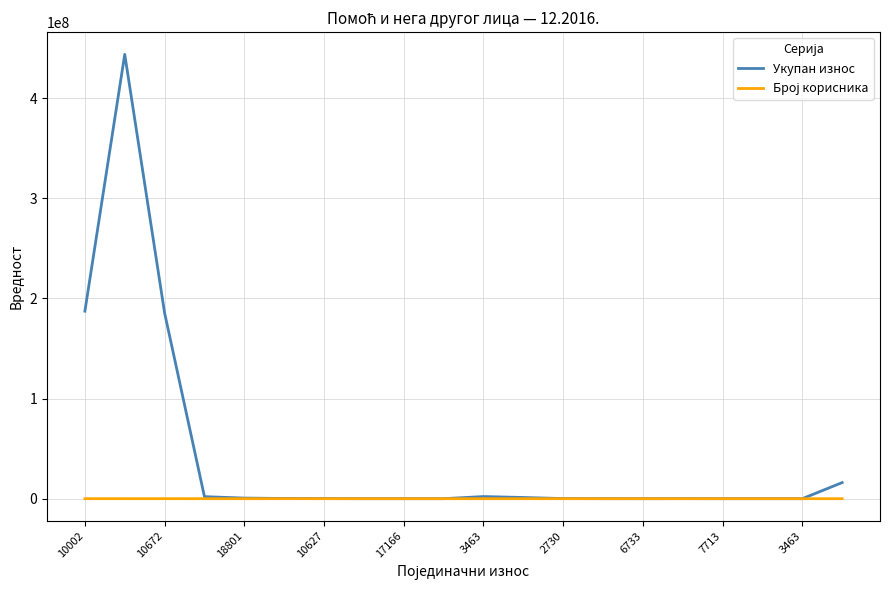

Which series has the largest total across all categories?

Укупан износ